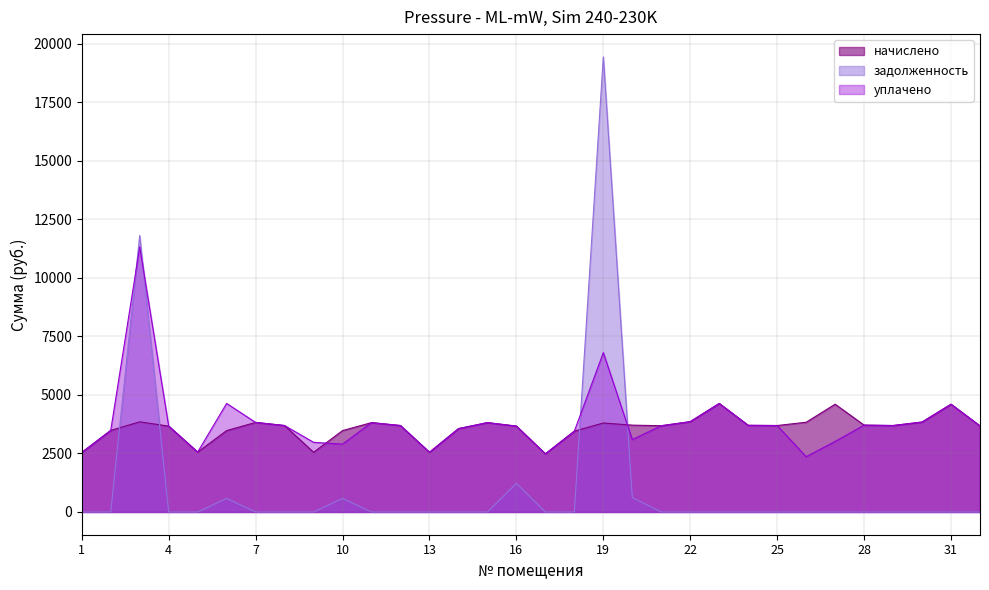

What is the value of the уплачено point at the 13th from the left?

2550.2